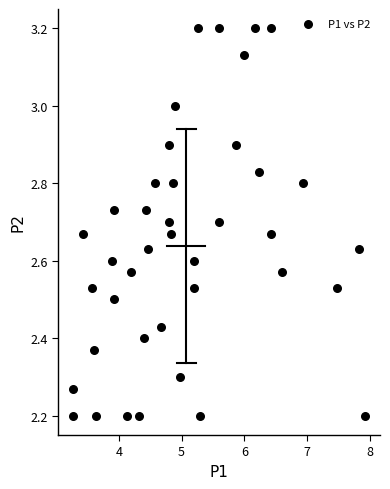

What is the range of Y values (max minus min)?

1.0